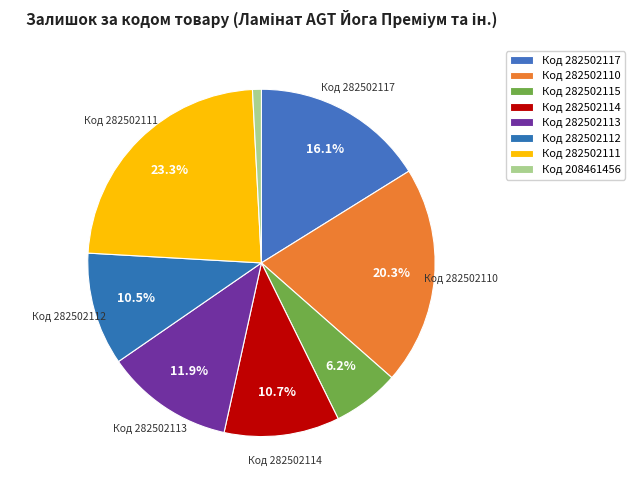

Is there any slice that represents more than half of the pie?

No